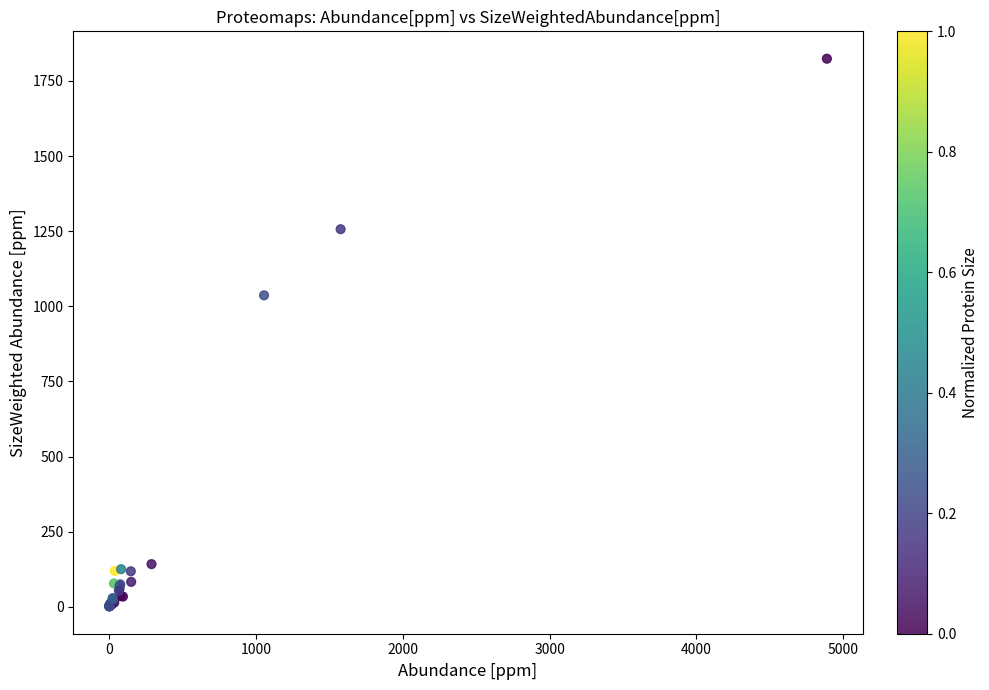

What Y value in the scatter plot is closest to 912?

1036.6